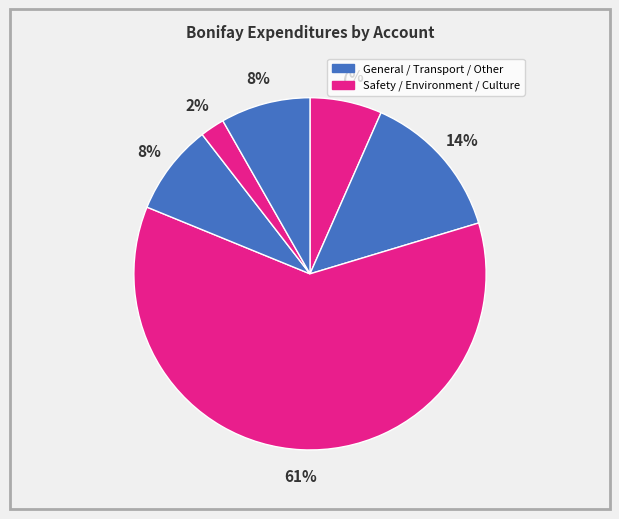

How many segments does this pie chart have?

6